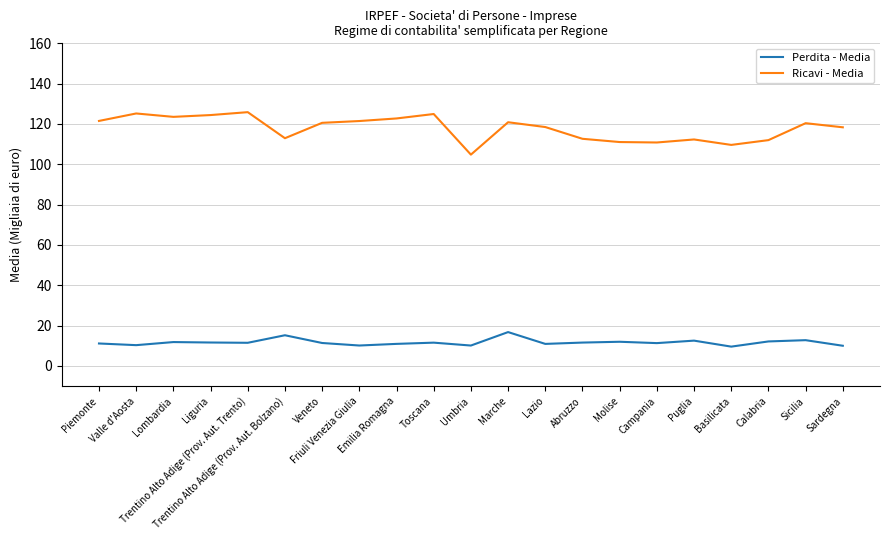

True or false: Ricavi - Media and Perdita - Media cross at least once.

False